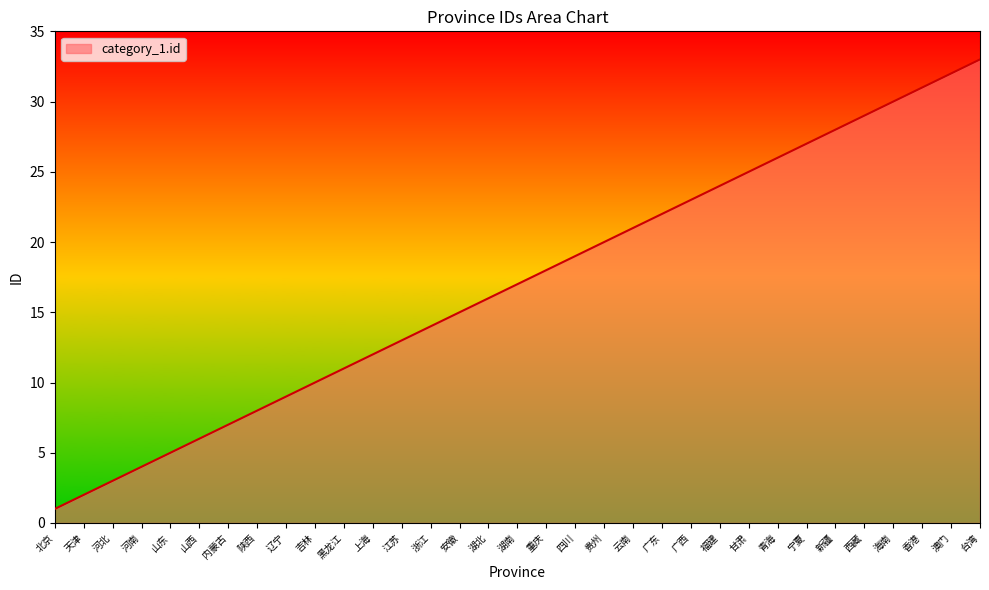

What is the difference between the maximum and minimum values?

32